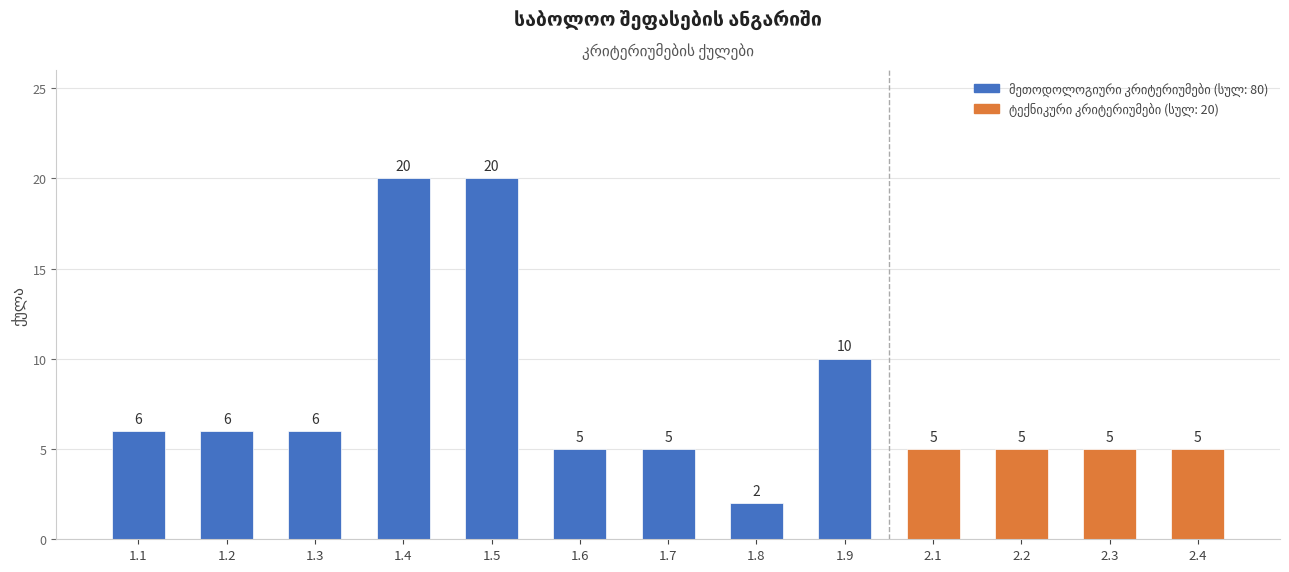

Approximately how many times larger is the value at 1.2 compared to 2.2?

1.2